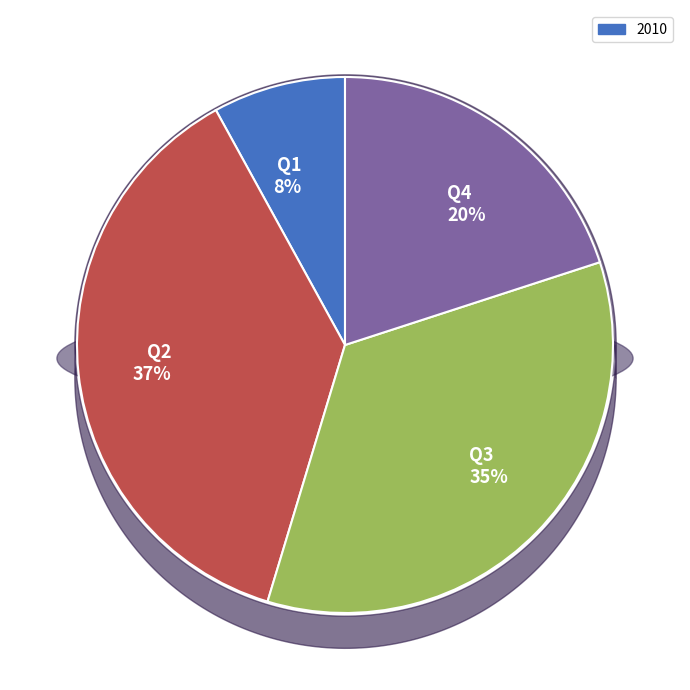

How many slices are in this pie chart?

4